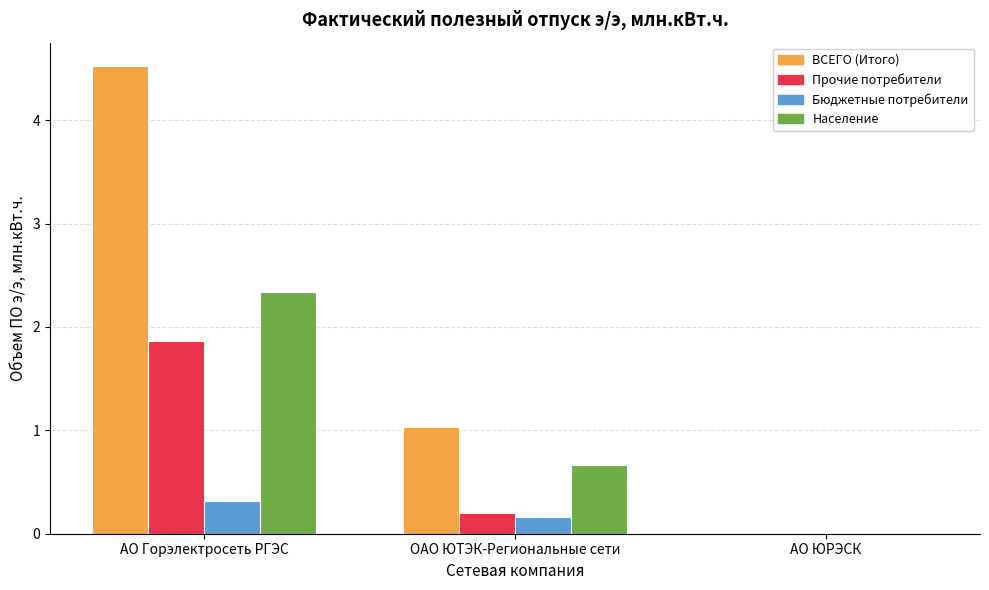

What are all the series names shown in the legend?

ВСЕГО (Итого), Прочие потребители, Бюджетные потребители, Население